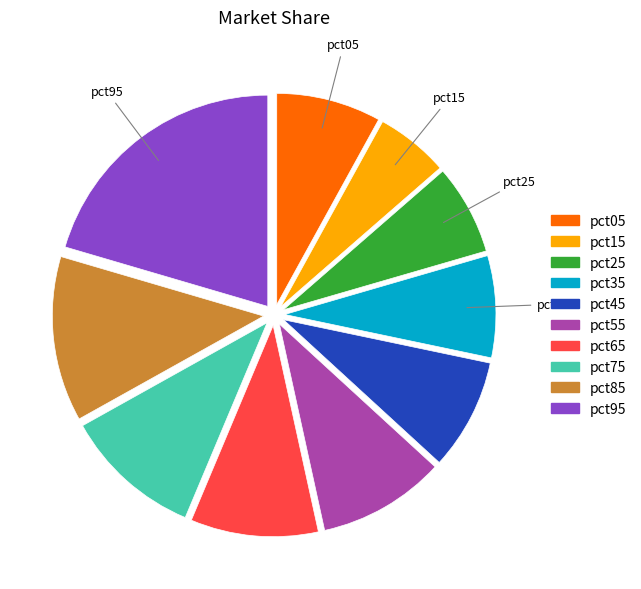

True or false: pct35 accounts for 8% of the total.

True